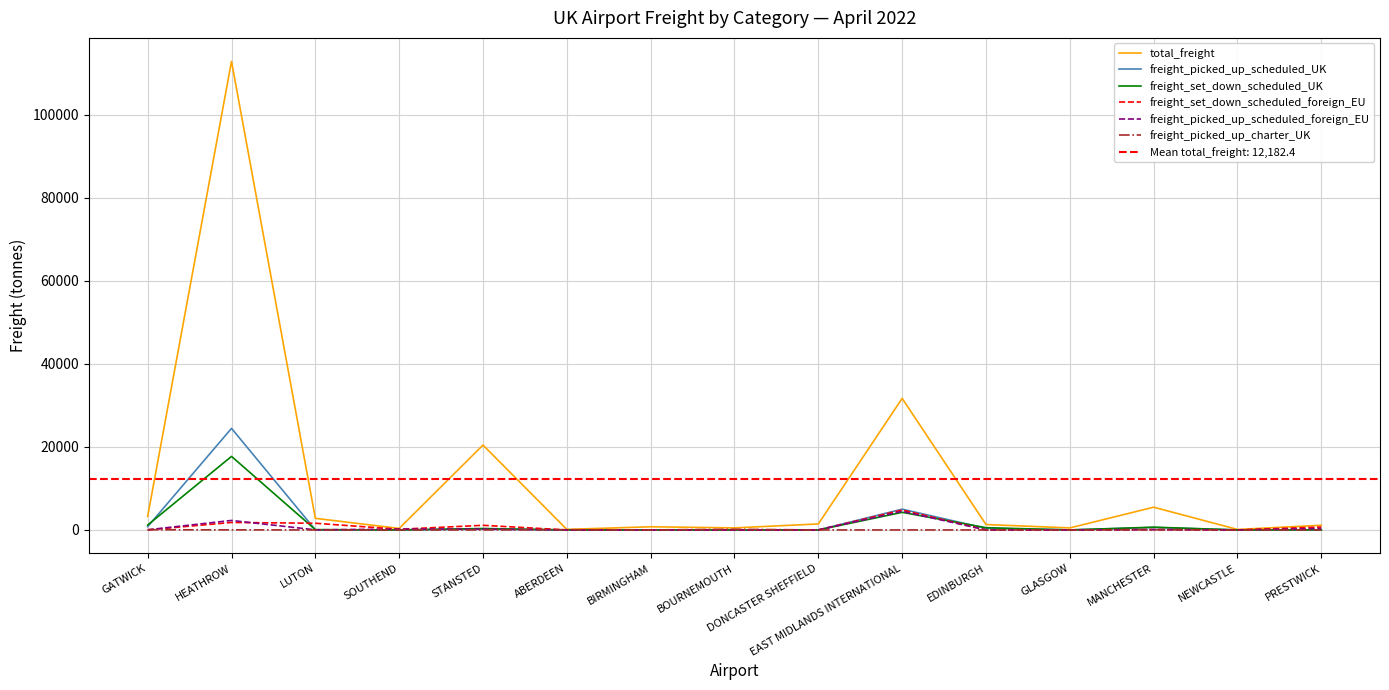

In freight_picked_up_scheduled_UK, how many points are higher than both neighbors (excluding endpoints)?

4